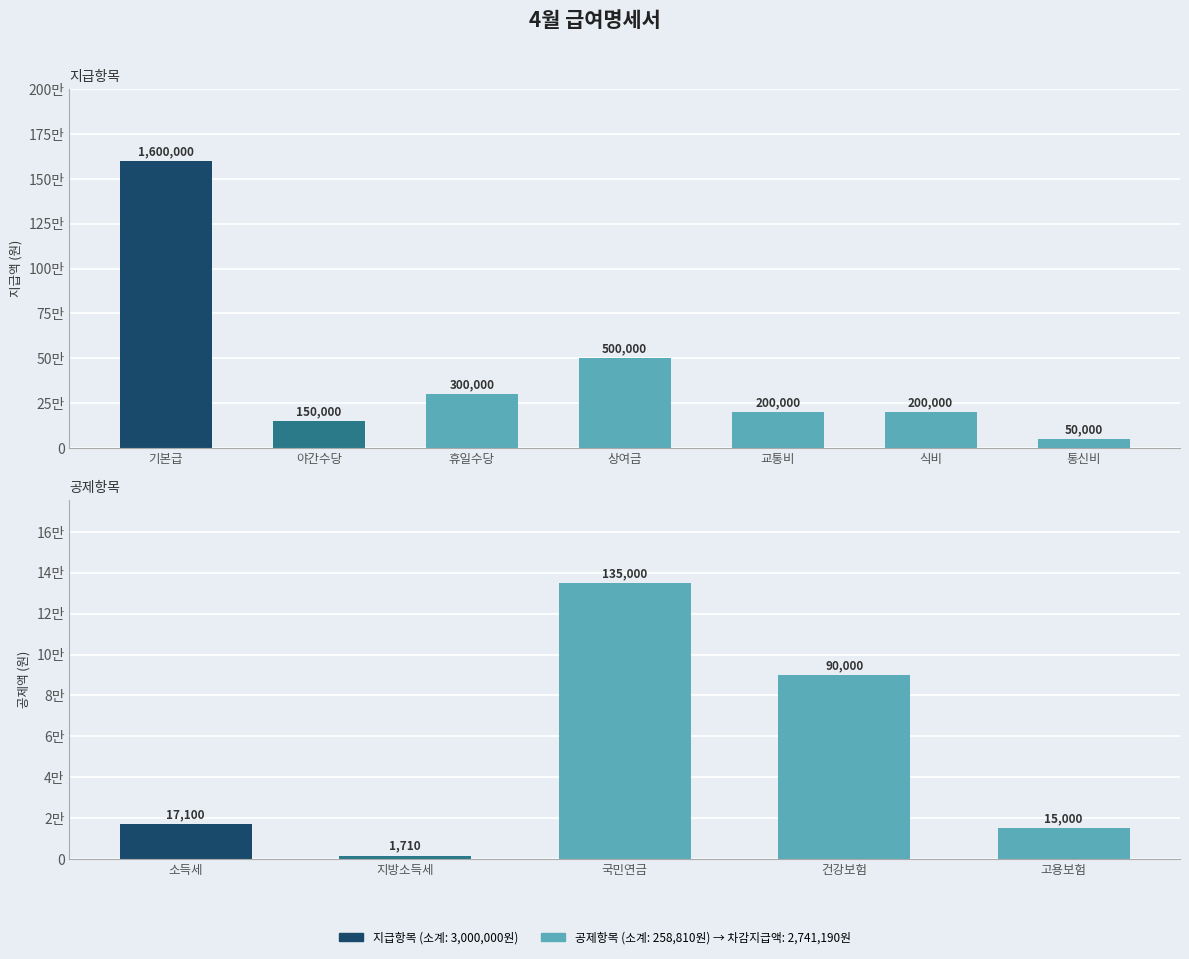

Which label corresponds to the largest value in the chart?

기본급